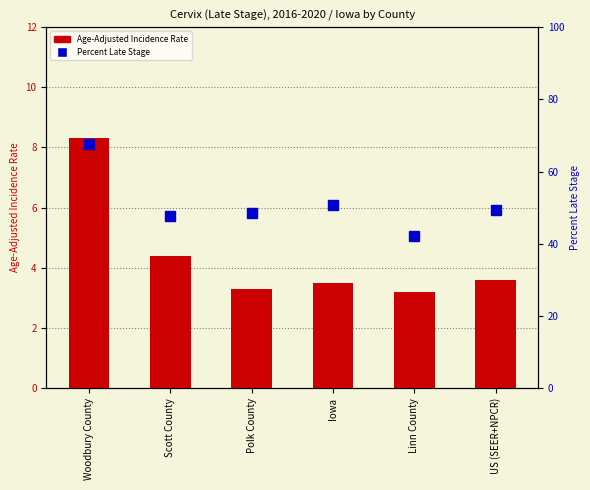

What is the total value across all series at Scott County?

52.0